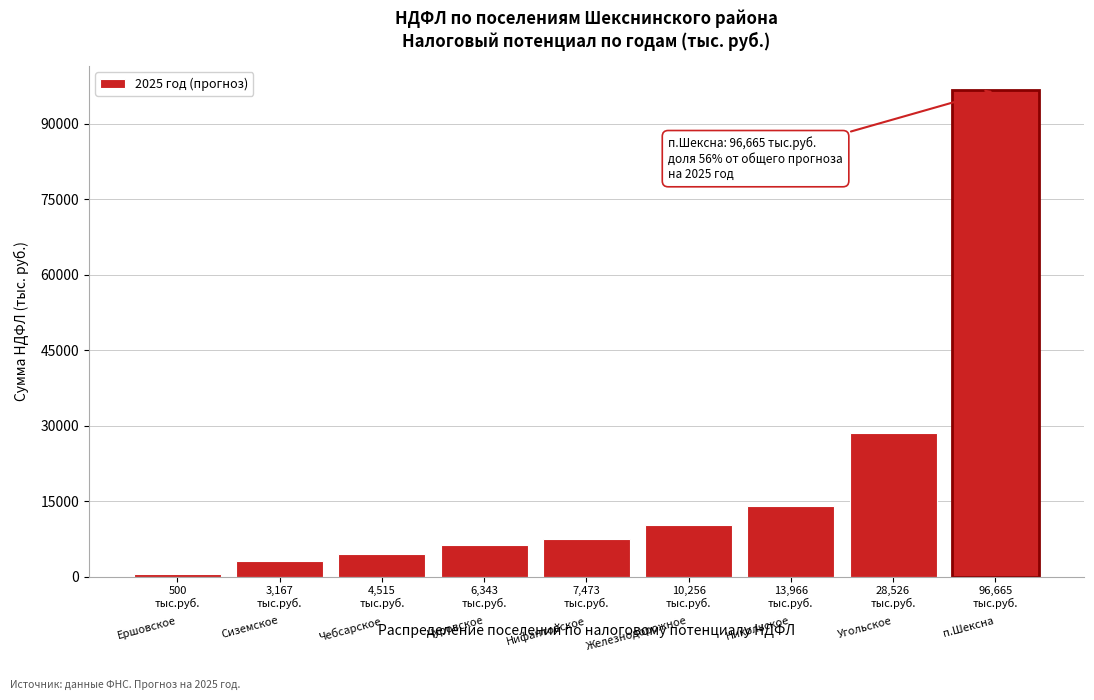

Reading right to left, what are all the values shown in this chart?

96665	28526	13966	10256	7473	6343	4515	3167	500